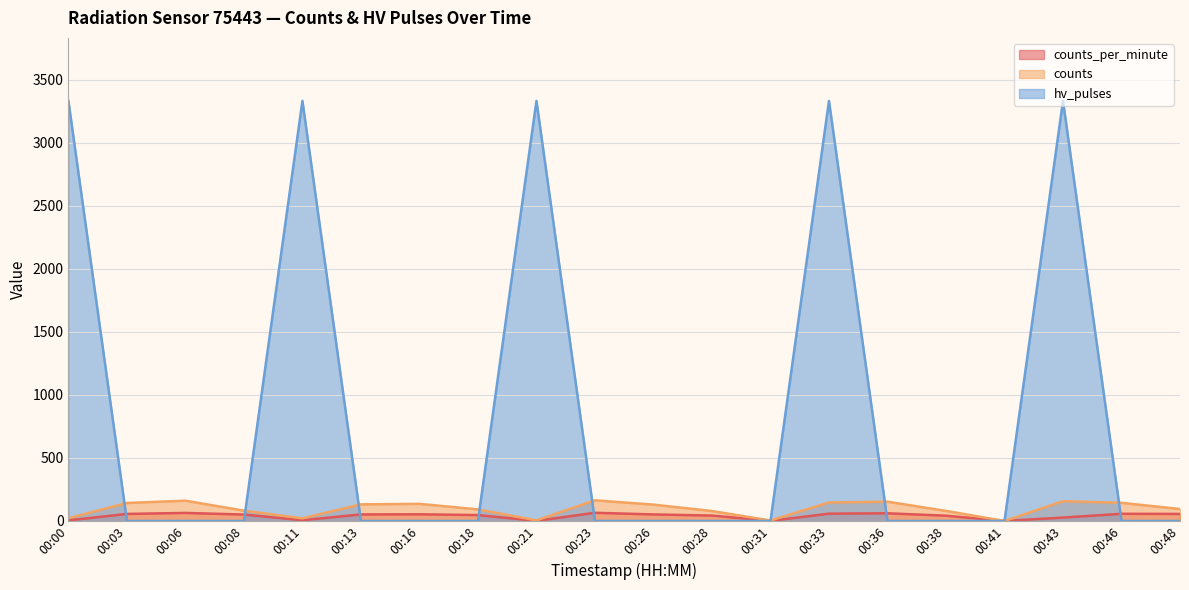

Which category has the lowest value in the hv_pulses series?

00:03